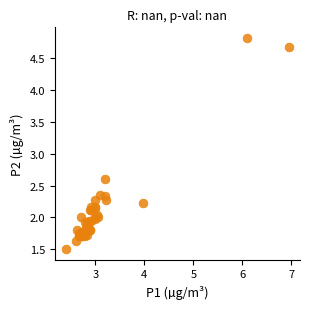

What Y value in the scatter plot is closest to 3?

2.6